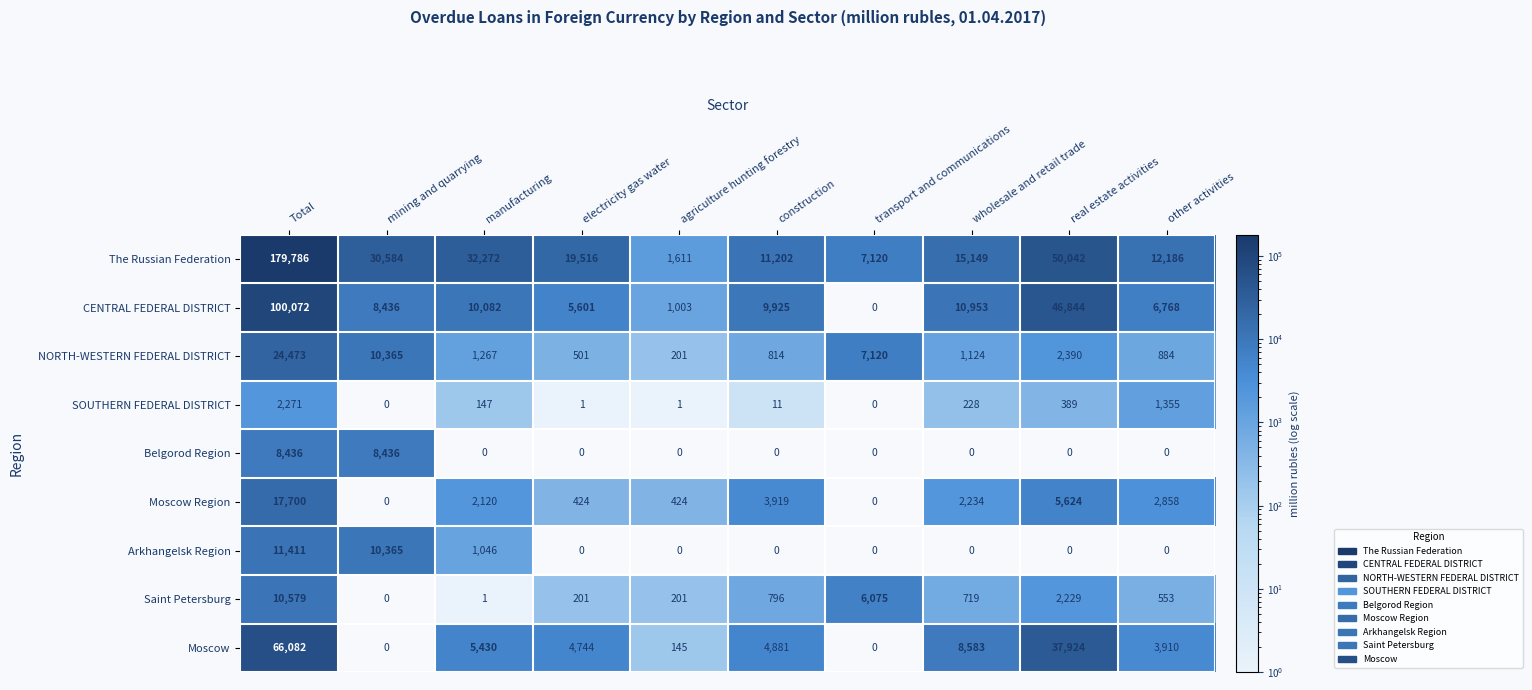

Which label corresponds to the largest value in the chart?

Total